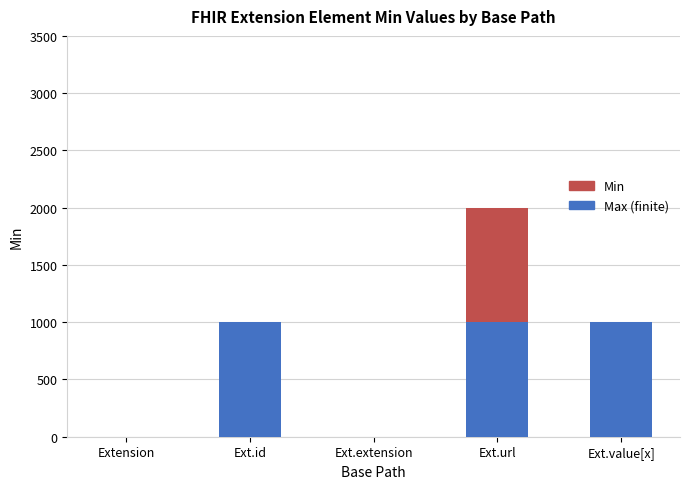

Is it true that Min equals 0 at Ext.value[x]?

False